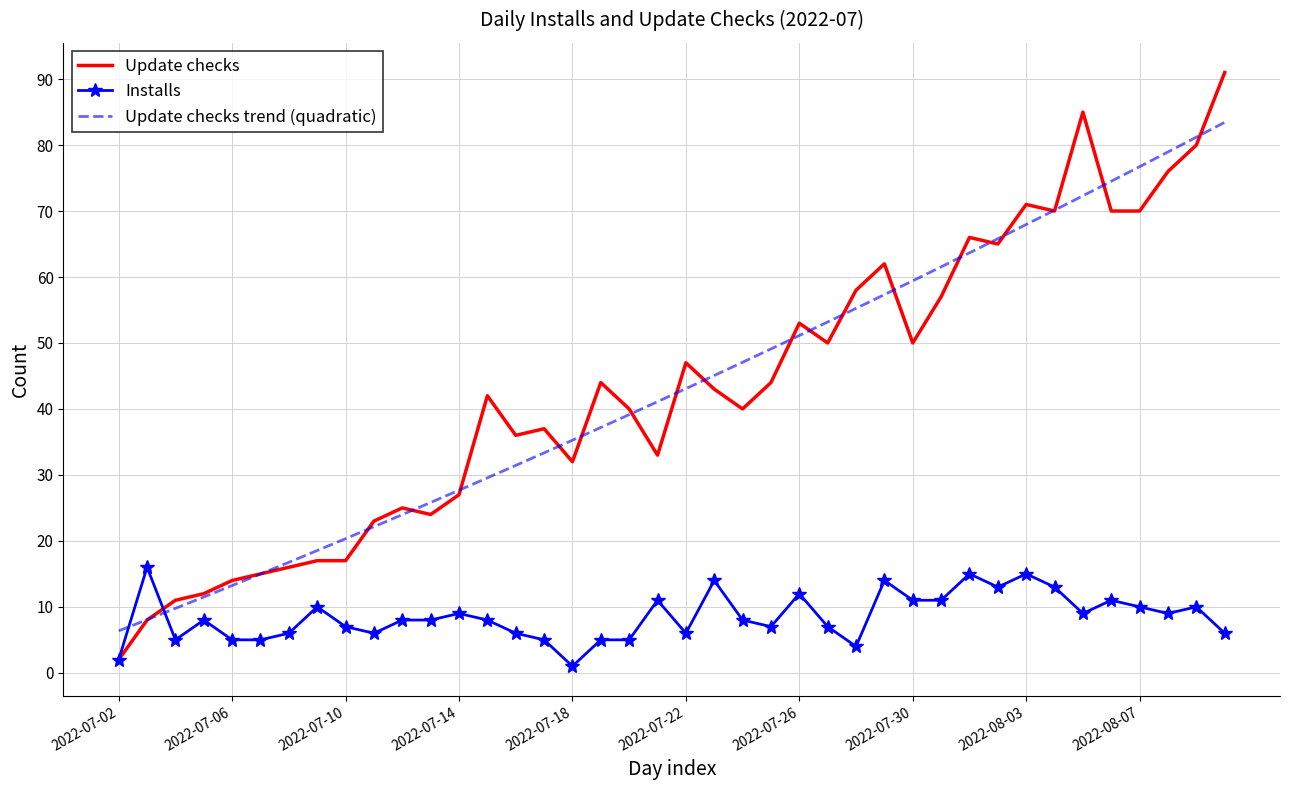

How many values in the Update checks series exceed 43?

19